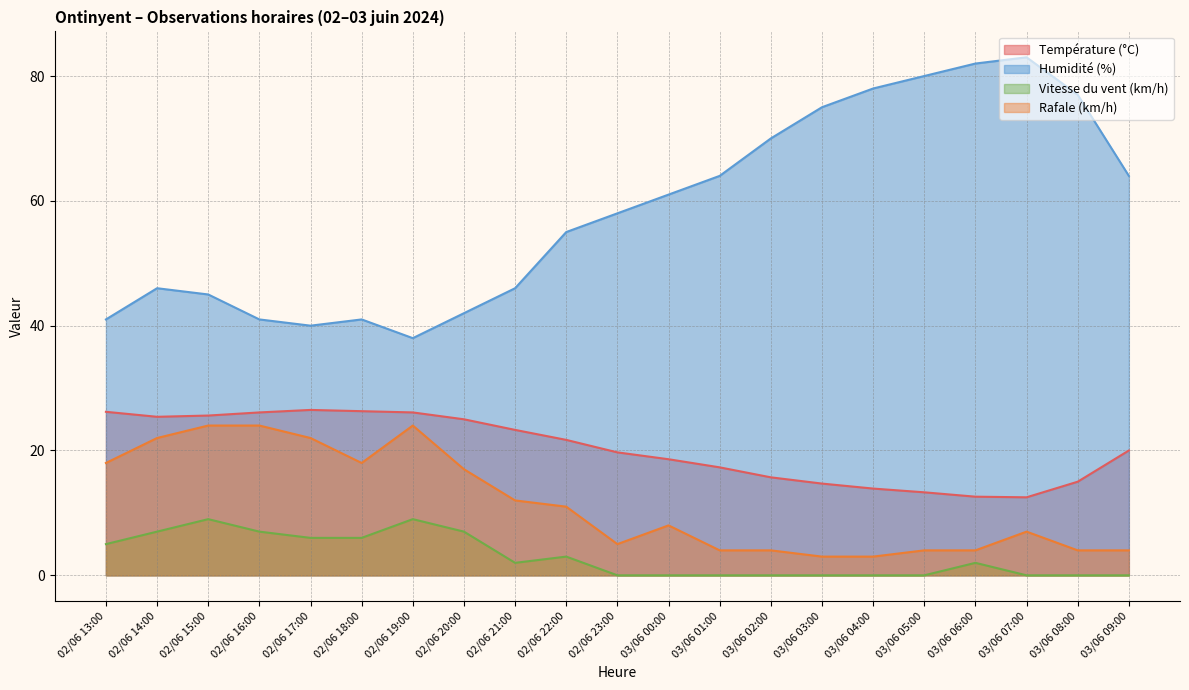

What is the difference between the Température (°C) values at 02/06 15:00 and 03/06 00:00?

7.0